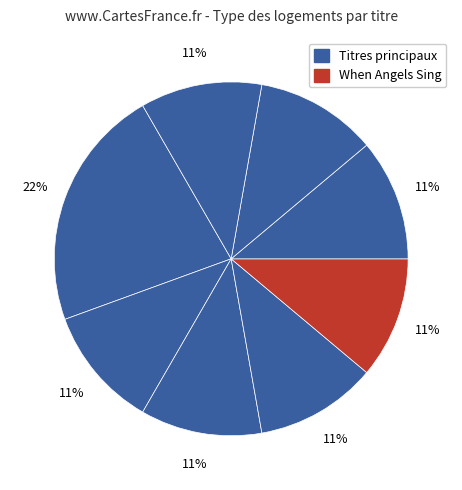

Count the number of slices in the pie.

8